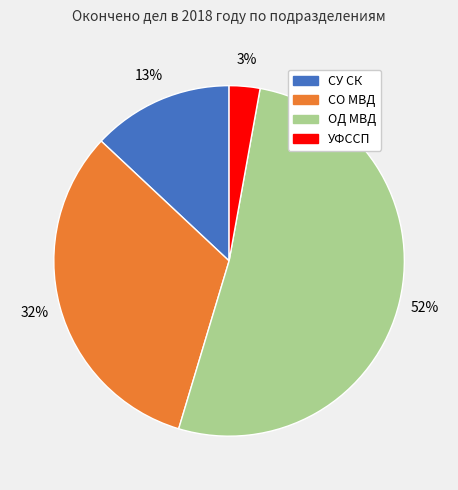

Which slice is the largest?

ОД МВД